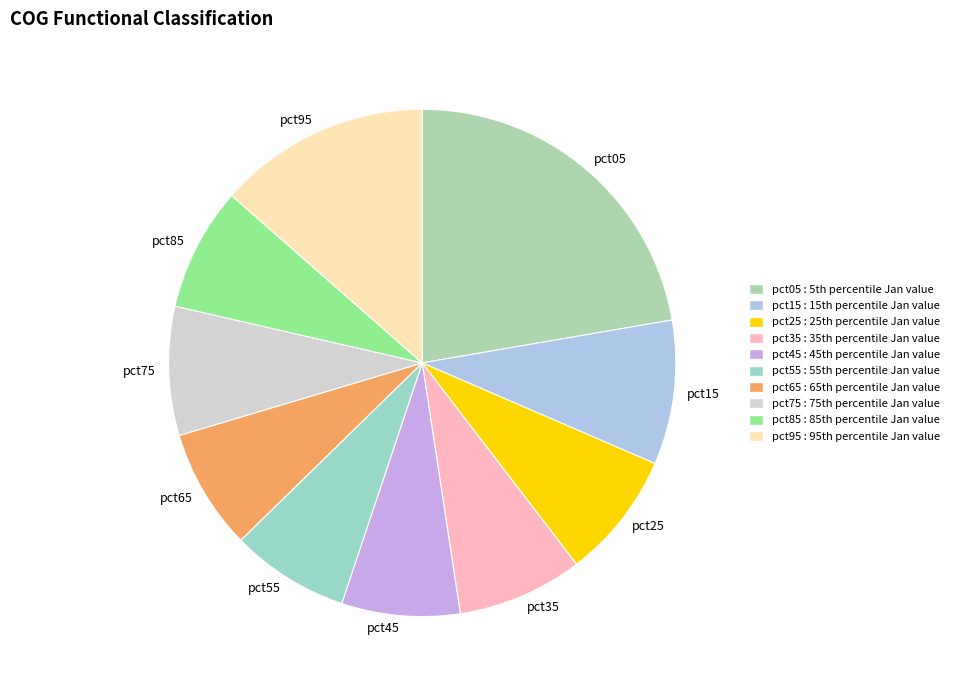

What is the largest slice in the pie chart?

pct05